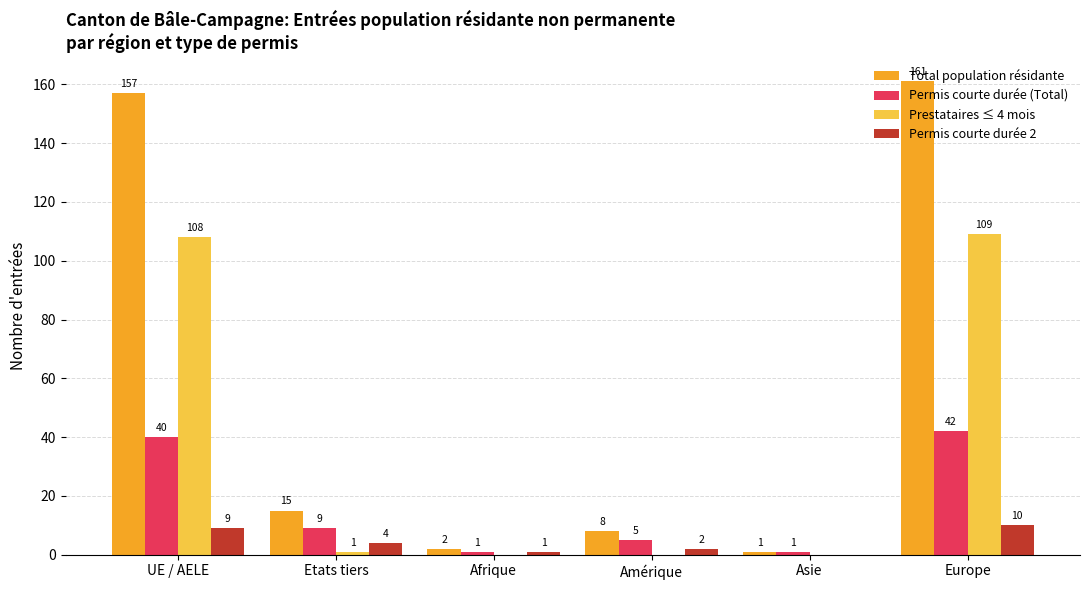

What is the total value across all series at Europe?

322